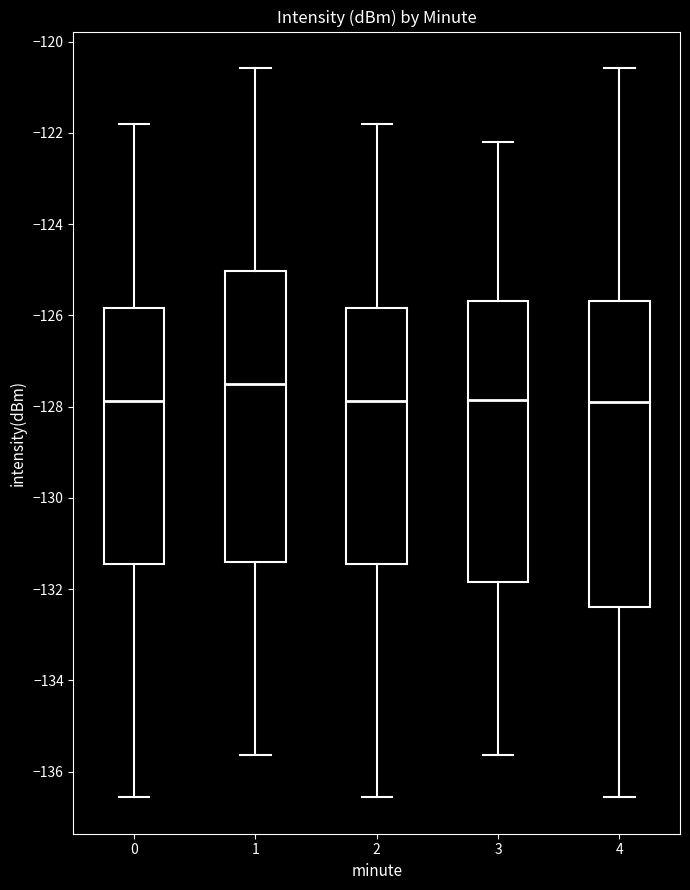

Where is the lower edge of the box at x = 0 on the y-axis? The values are not printed on the chart, so give them approximately, as read against the axis.

-131.4